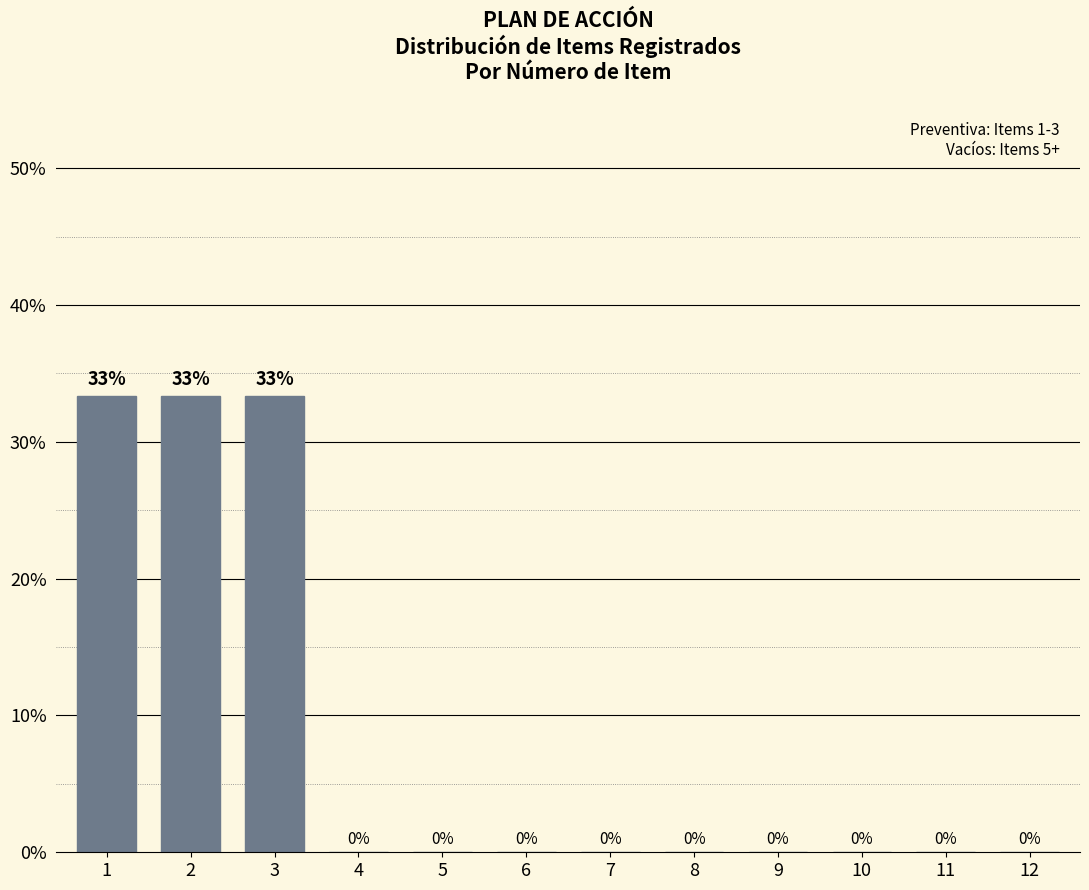

What value does the data have at 1?

33.3